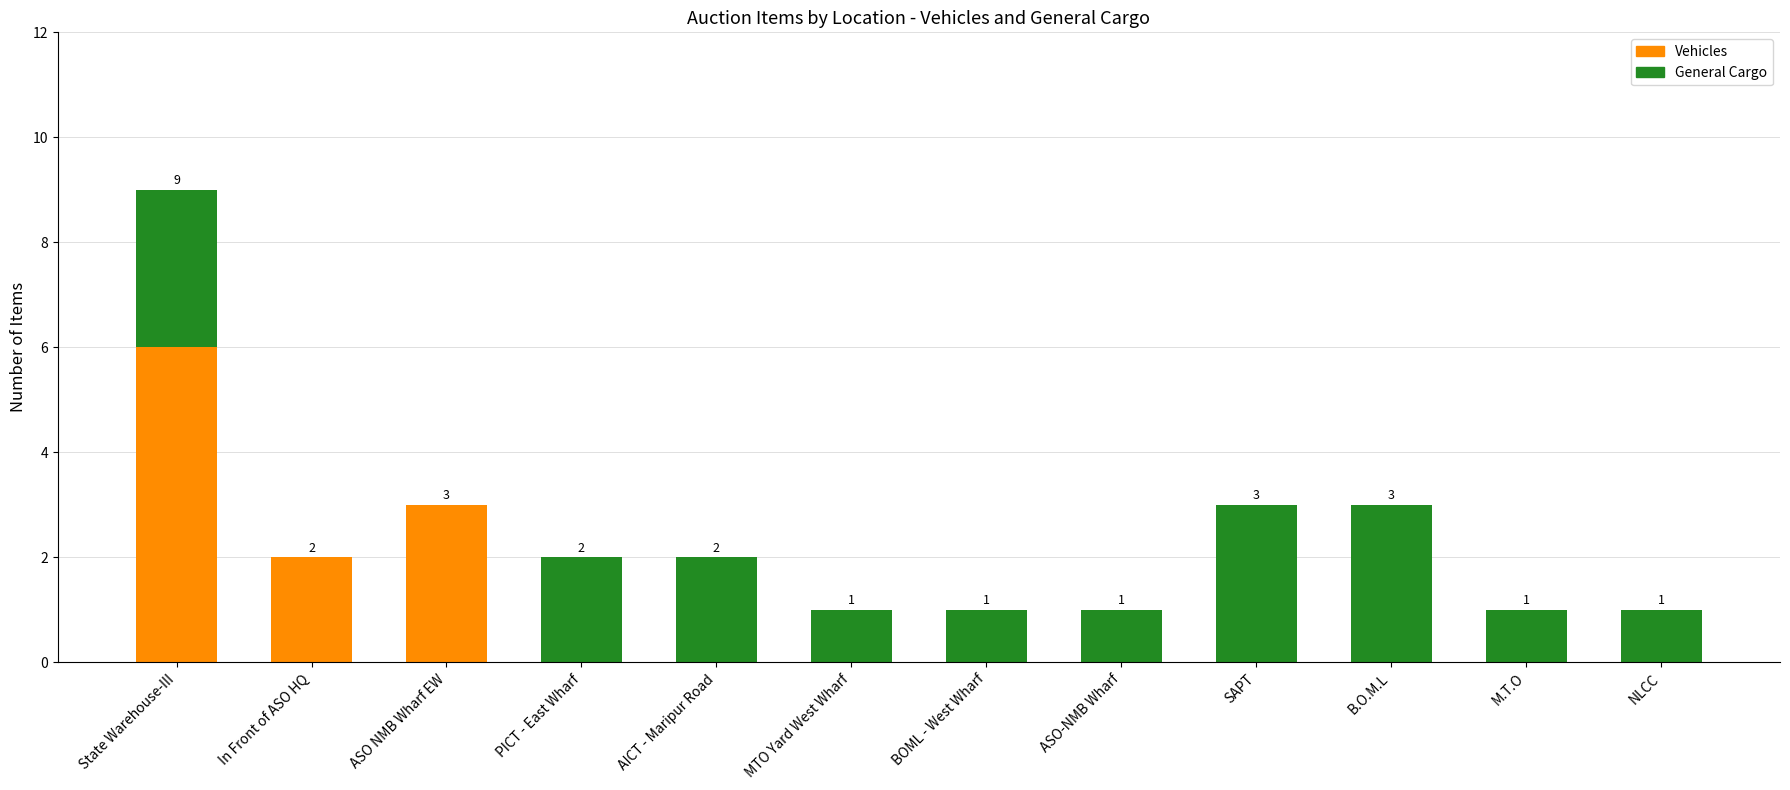

At which label does Vehicles reach its peak?

State Warehouse-III